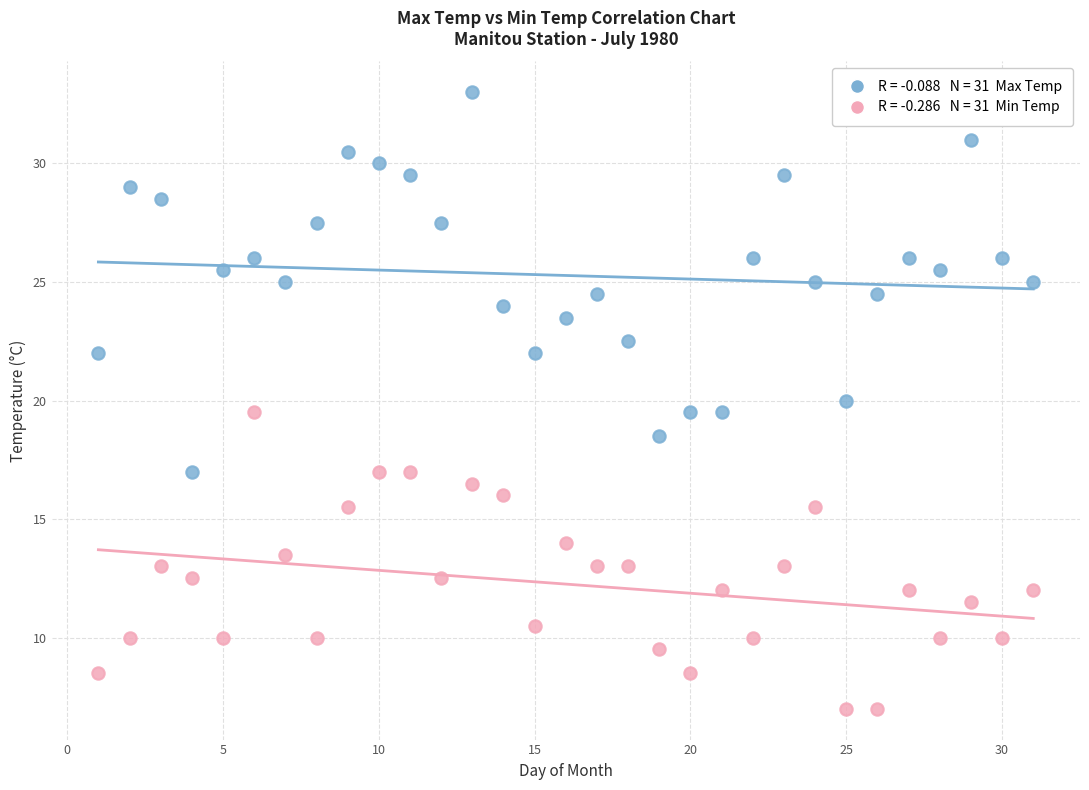

Across all data points, what is the range of X values (max minus min)?

30.0